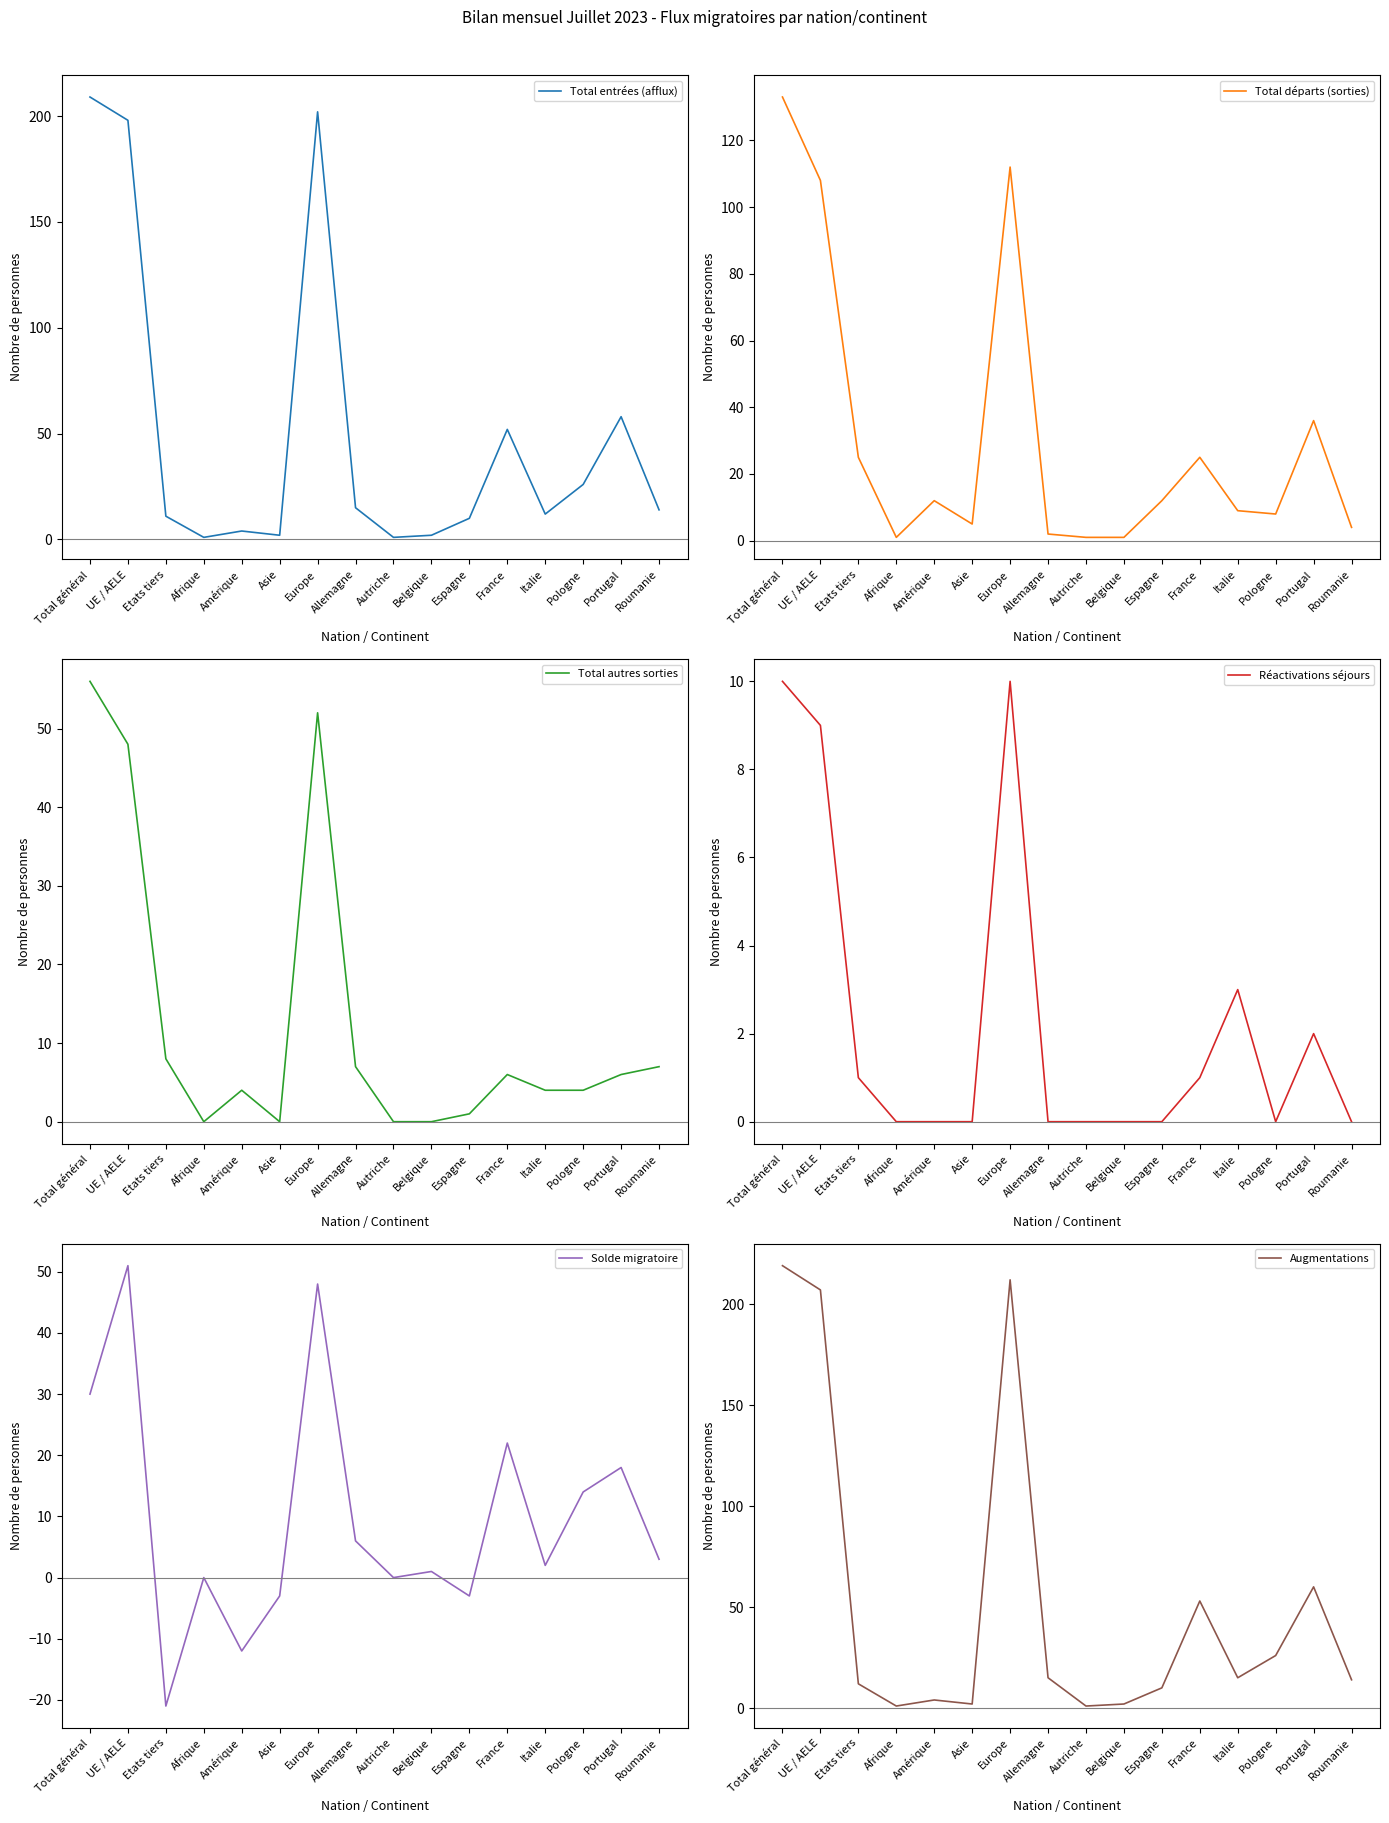

At which label does Solde migratoire reach its minimum?

Etats tiers